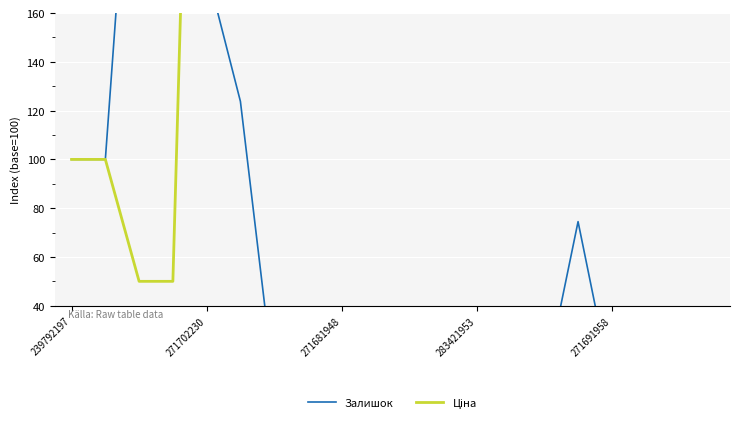

How many interior local peaks does the Залишок series have?

6